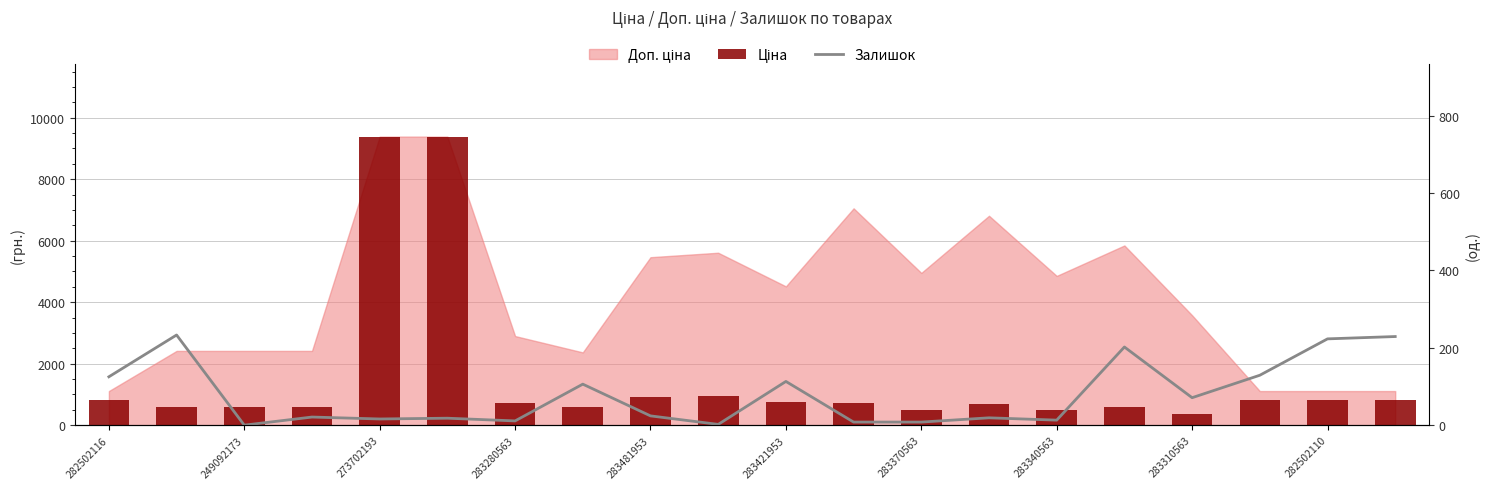

What is the sum of the Залишок values at 17 and 10?

242.0